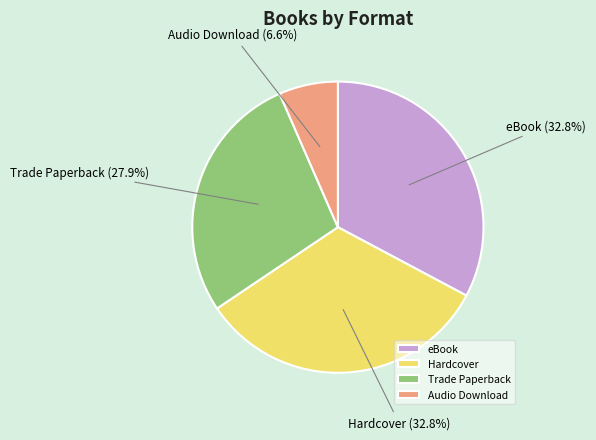

To the nearest percent, what is the combined percentage of eBook and Trade Paperback?

61%